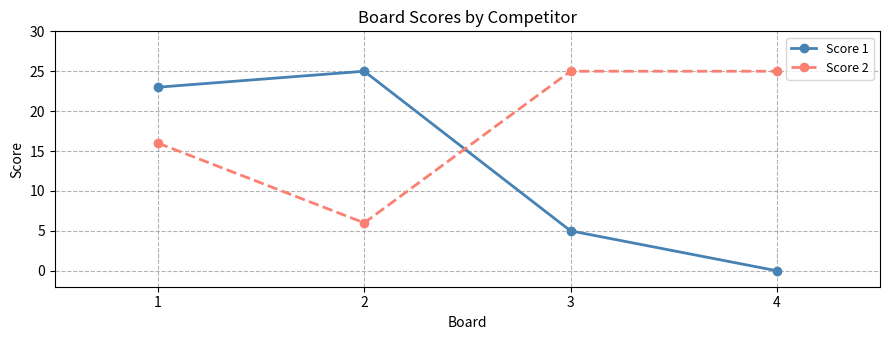

What is the maximum value shown in the chart?

25